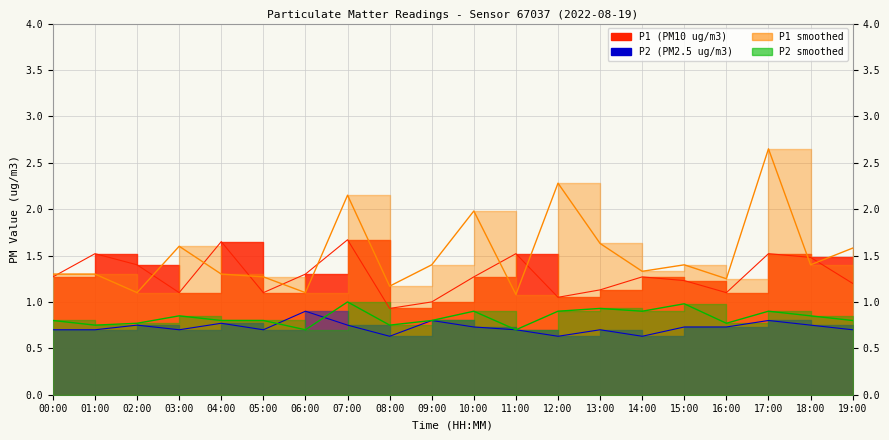

Reading left to right, list all the values displayed in this chart.

P1: 00:00=1.3	01:00=1.5	02:00=1.4	03:00=1.1	04:00=1.6	05:00=1.1	06:00=1.3	07:00=1.7	08:00=0.9	09:00=1.0	10:00=1.3	11:00=1.5	12:00=1.1	13:00=1.1	14:00=1.3	15:00=1.2	16:00=1.1	17:00=1.5	18:00=1.5	19:00=1.2
P2: 00:00=0.7	01:00=0.7	02:00=0.8	03:00=0.7	04:00=0.8	05:00=0.7	06:00=0.9	07:00=0.8	08:00=0.6	09:00=0.8	10:00=0.7	11:00=0.7	12:00=0.6	13:00=0.7	14:00=0.6	15:00=0.7	16:00=0.7	17:00=0.8	18:00=0.8	19:00=0.7
P1_hourly: 00:00=1.3	01:00=1.3	02:00=1.1	03:00=1.6	04:00=1.3	05:00=1.3	06:00=1.1	07:00=2.1	08:00=1.2	09:00=1.4	10:00=2.0	11:00=1.1	12:00=2.3	13:00=1.6	14:00=1.3	15:00=1.4	16:00=1.2	17:00=2.6	18:00=1.4	19:00=1.6
P2_hourly: 00:00=0.8	01:00=0.8	02:00=0.8	03:00=0.8	04:00=0.8	05:00=0.8	06:00=0.7	07:00=1.0	08:00=0.8	09:00=0.8	10:00=0.9	11:00=0.7	12:00=0.9	13:00=0.9	14:00=0.9	15:00=1.0	16:00=0.8	17:00=0.9	18:00=0.8	19:00=0.8